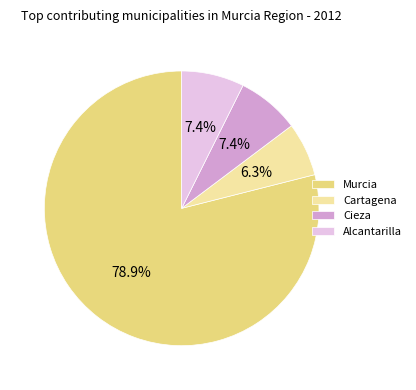

Which has a higher value, Cartagena or Cieza?

Cieza